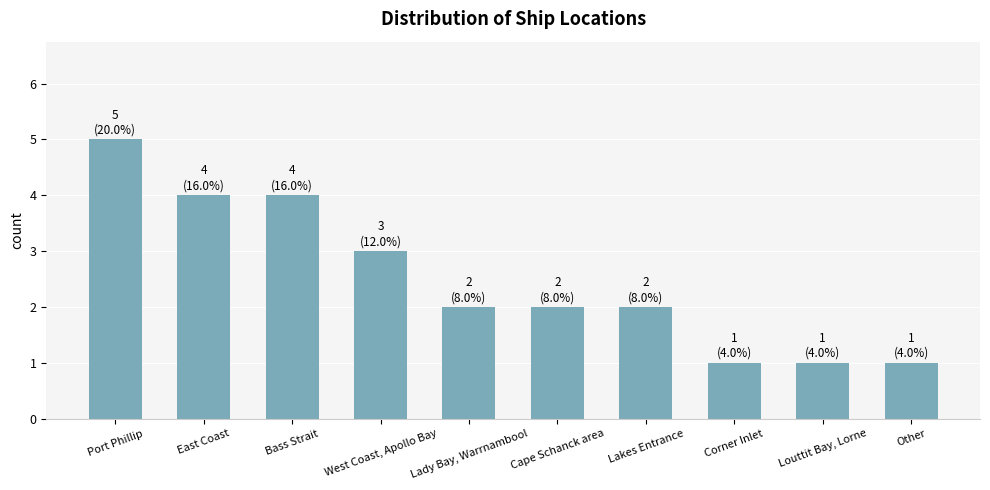

What is the difference between the maximum and minimum values?

4